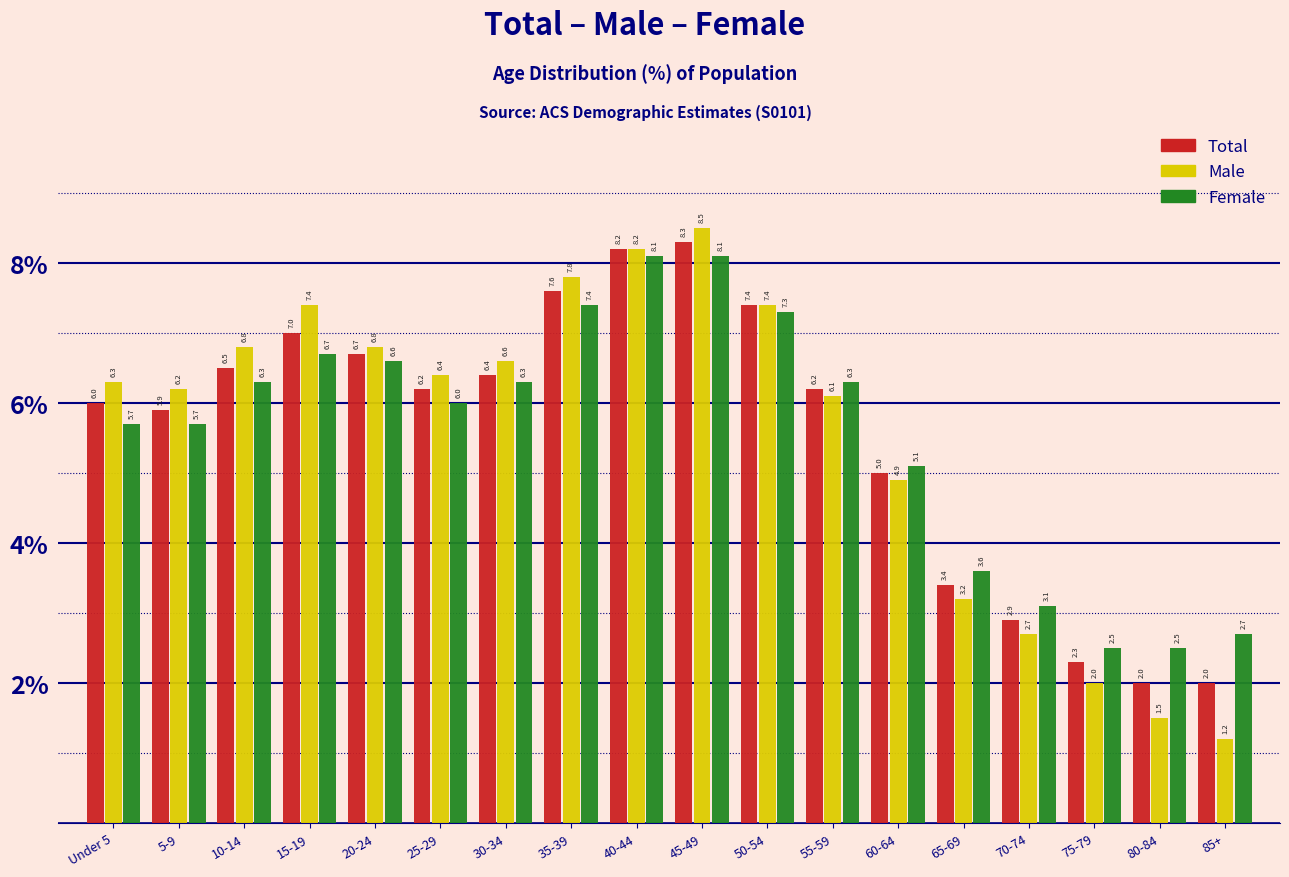

Reading left to right, extract all data points from this chart.

Total: Under 5=6.0	5-9=5.9	10-14=6.5	15-19=7.0	20-24=6.7	25-29=6.2	30-34=6.4	35-39=7.6	40-44=8.2	45-49=8.3	50-54=7.4	55-59=6.2	60-64=5.0	65-69=3.4	70-74=2.9	75-79=2.3	80-84=2.0	85+=2.0
Male: Under 5=6.3	5-9=6.2	10-14=6.8	15-19=7.4	20-24=6.8	25-29=6.4	30-34=6.6	35-39=7.8	40-44=8.2	45-49=8.5	50-54=7.4	55-59=6.1	60-64=4.9	65-69=3.2	70-74=2.7	75-79=2.0	80-84=1.5	85+=1.2
Female: Under 5=5.7	5-9=5.7	10-14=6.3	15-19=6.7	20-24=6.6	25-29=6.0	30-34=6.3	35-39=7.4	40-44=8.1	45-49=8.1	50-54=7.3	55-59=6.3	60-64=5.1	65-69=3.6	70-74=3.1	75-79=2.5	80-84=2.5	85+=2.7